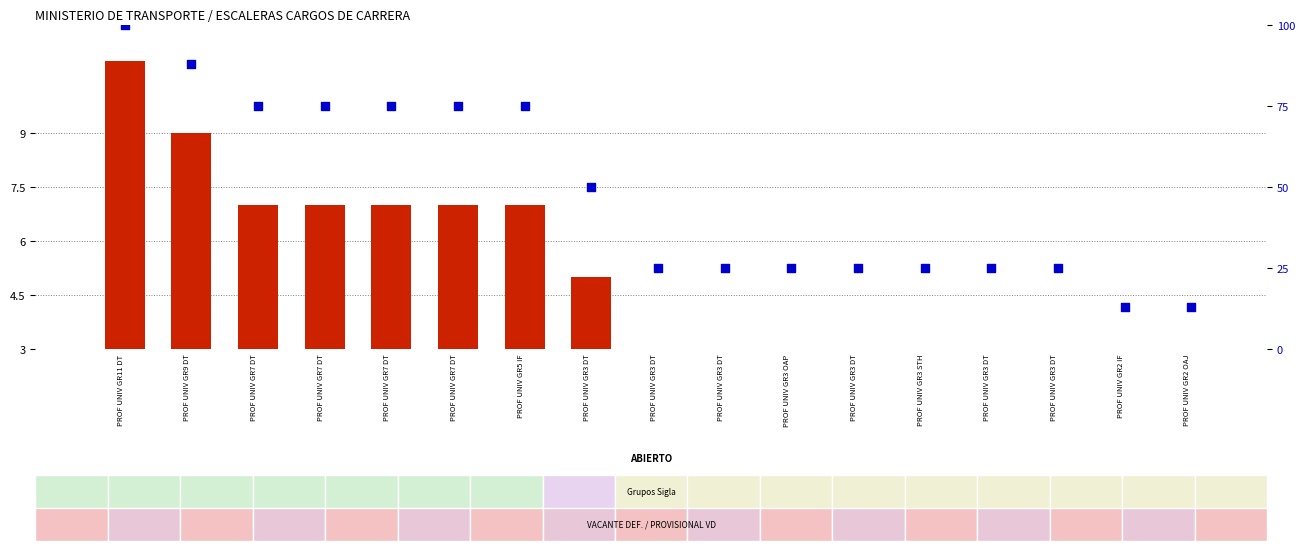

At which category is the sum across all series the highest?

PROF UNIV GR11 DT